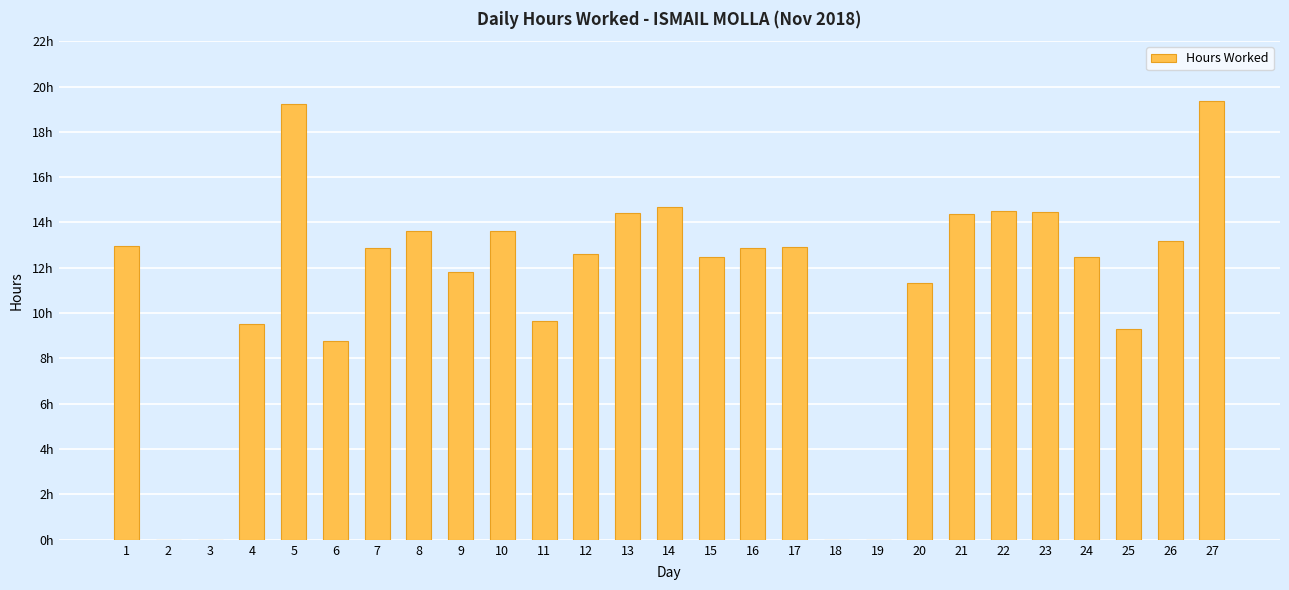

List the labels in order of value, smallest first.

2, 3, 18, 19, 6, 25, 4, 11, 20, 9, 24, 15, 12, 16, 7, 17, 1, 26, 10, 8, 21, 13, 23, 22, 14, 5, 27